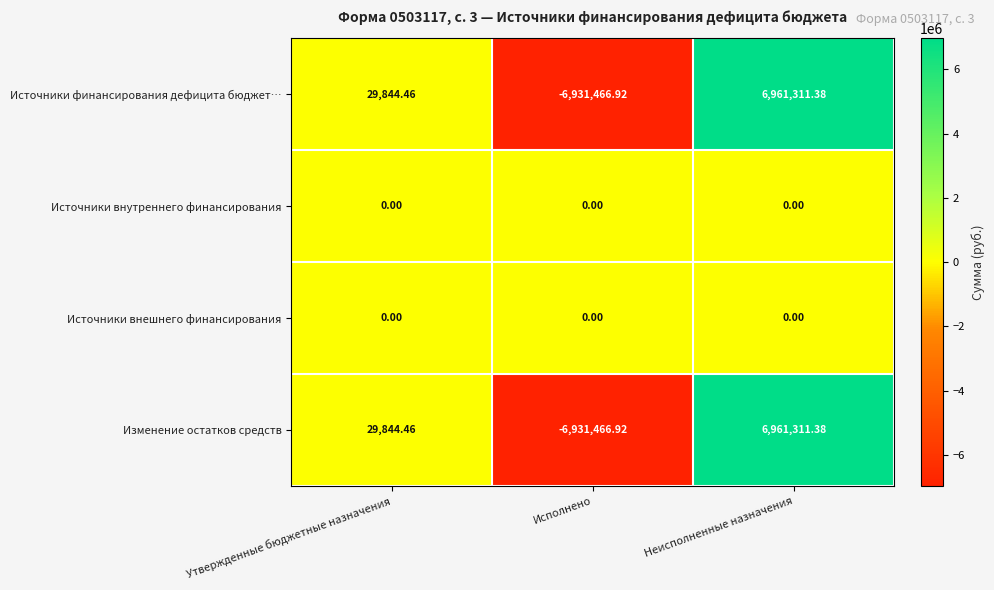

Is the value of Источники внешнего финансирования at Исполнено greater than the value of Источники финансирования дефицита бюджет… at Неисполненные назначения?

No